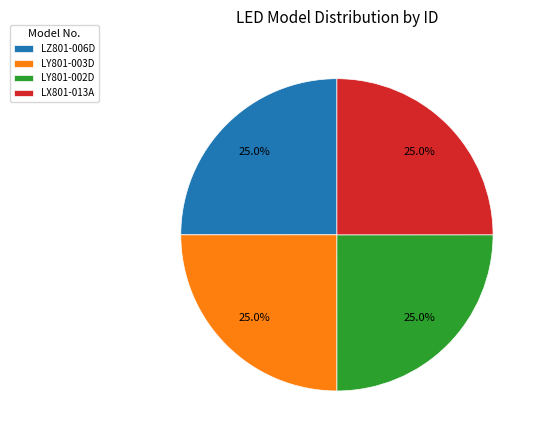

How many segments does this pie chart have?

4